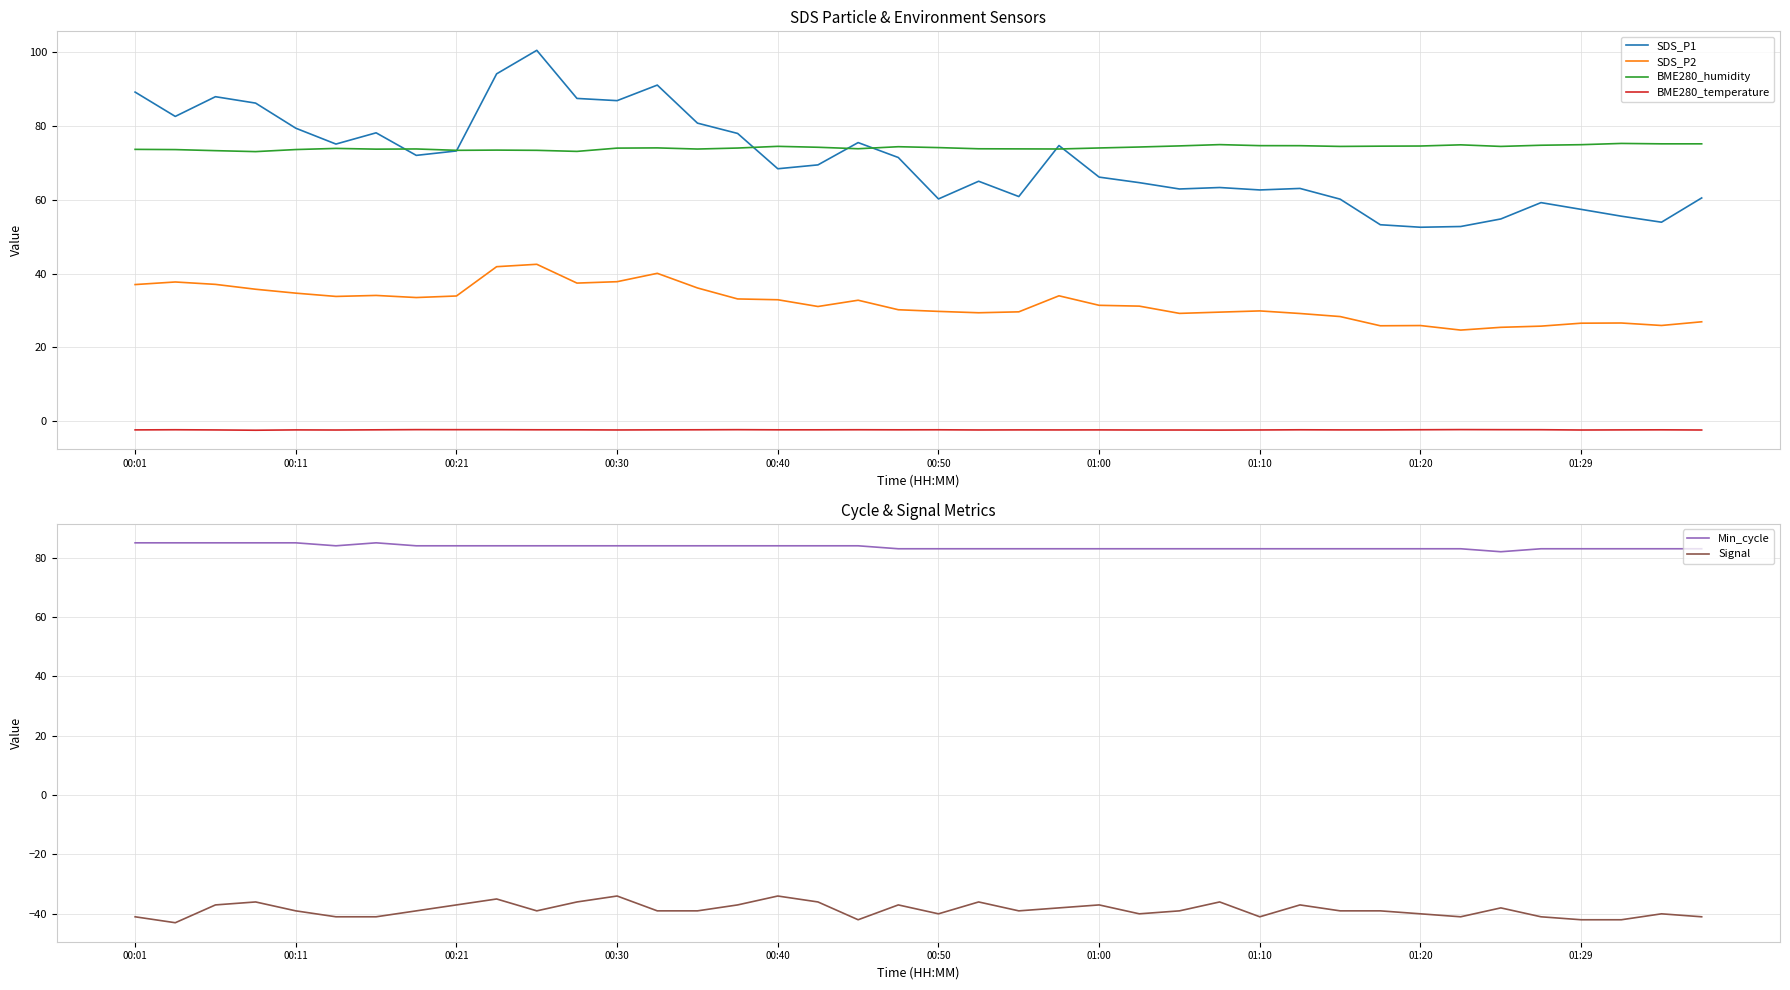

True or false: Signal and BME280_humidity cross at least once.

False